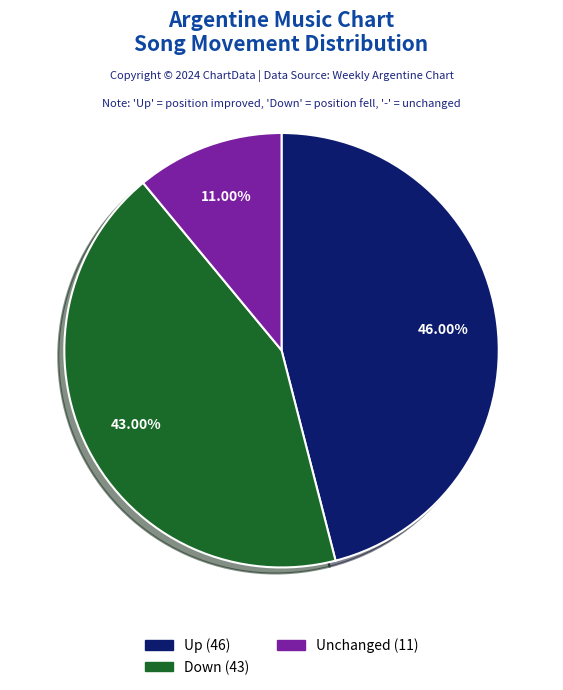

How many segments does this pie chart have?

3